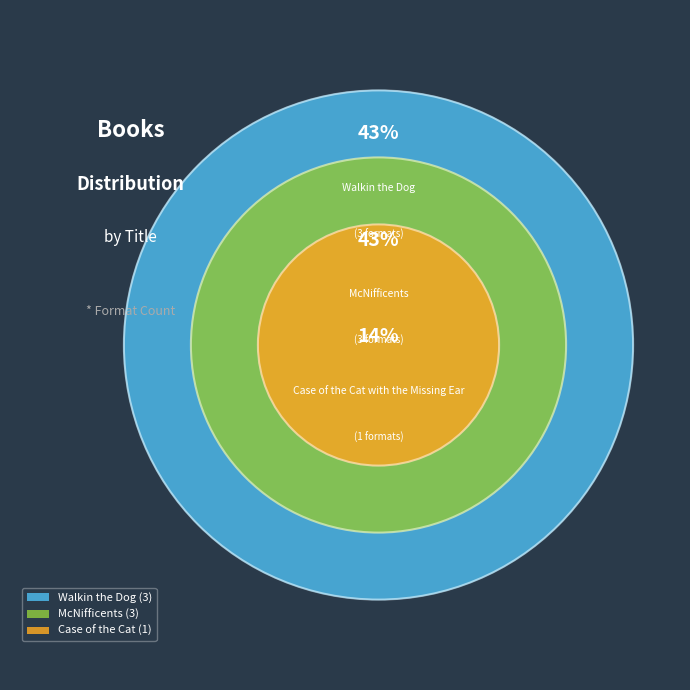

Which slice is the largest?

Walkin the Dog